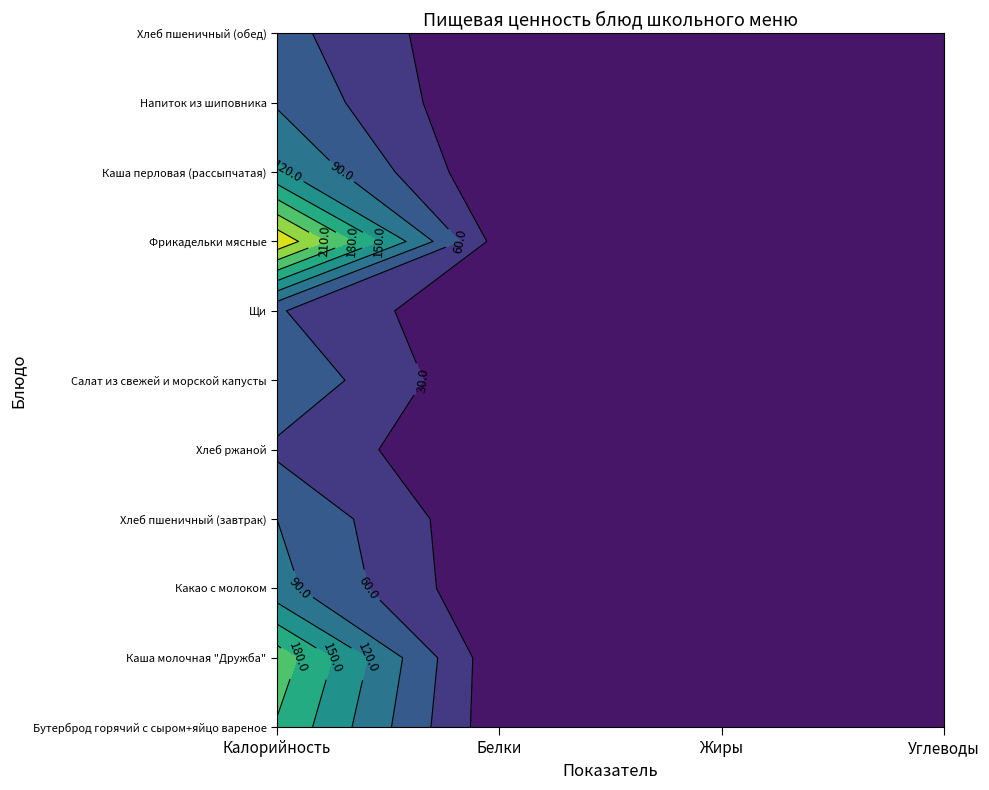

What is the difference between the Щи values at 2 and 1?

2.2